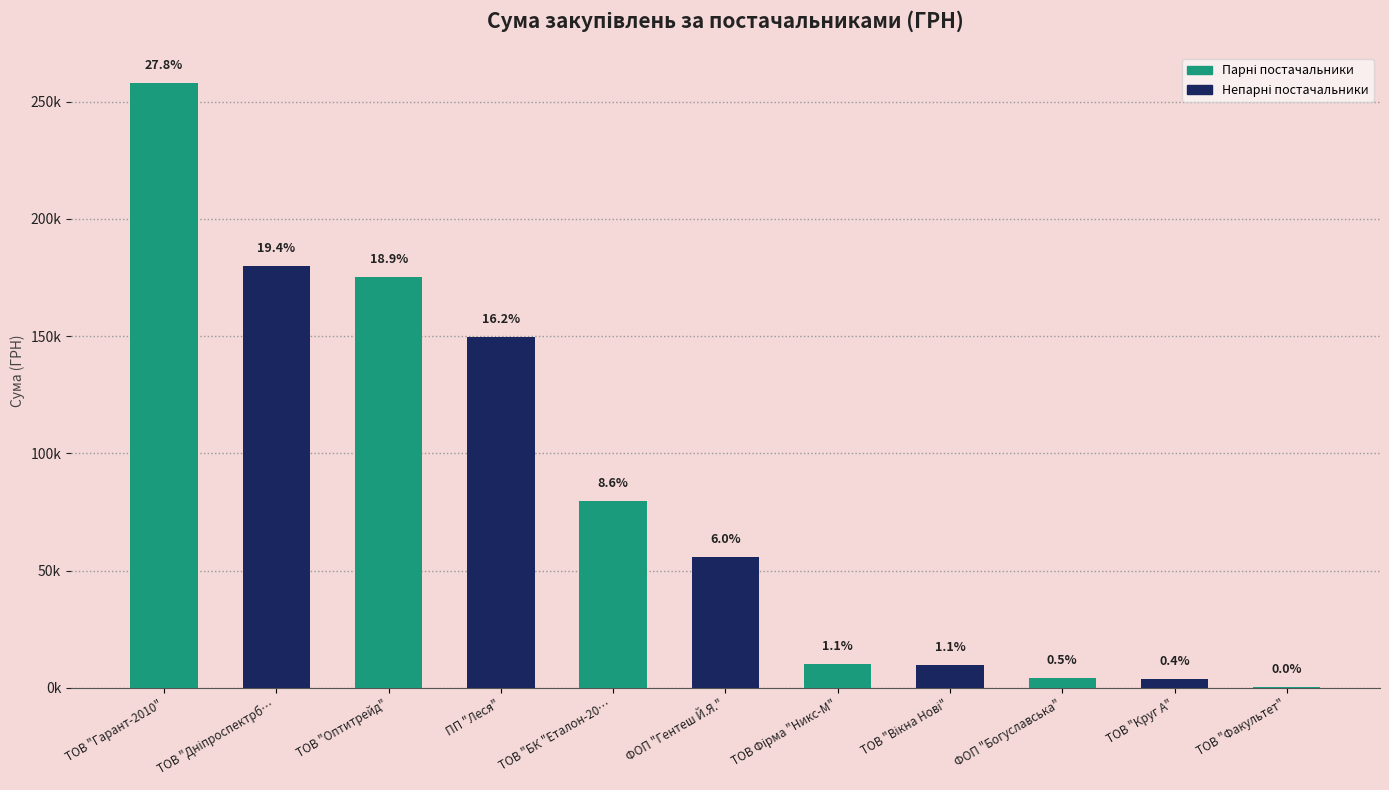

What is the minimum value shown in the chart?

385.0